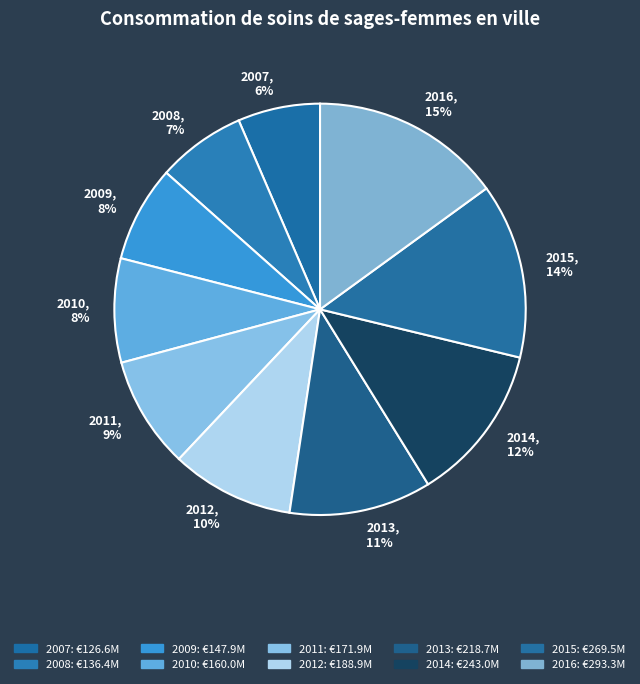

Count the number of slices in the pie.

10